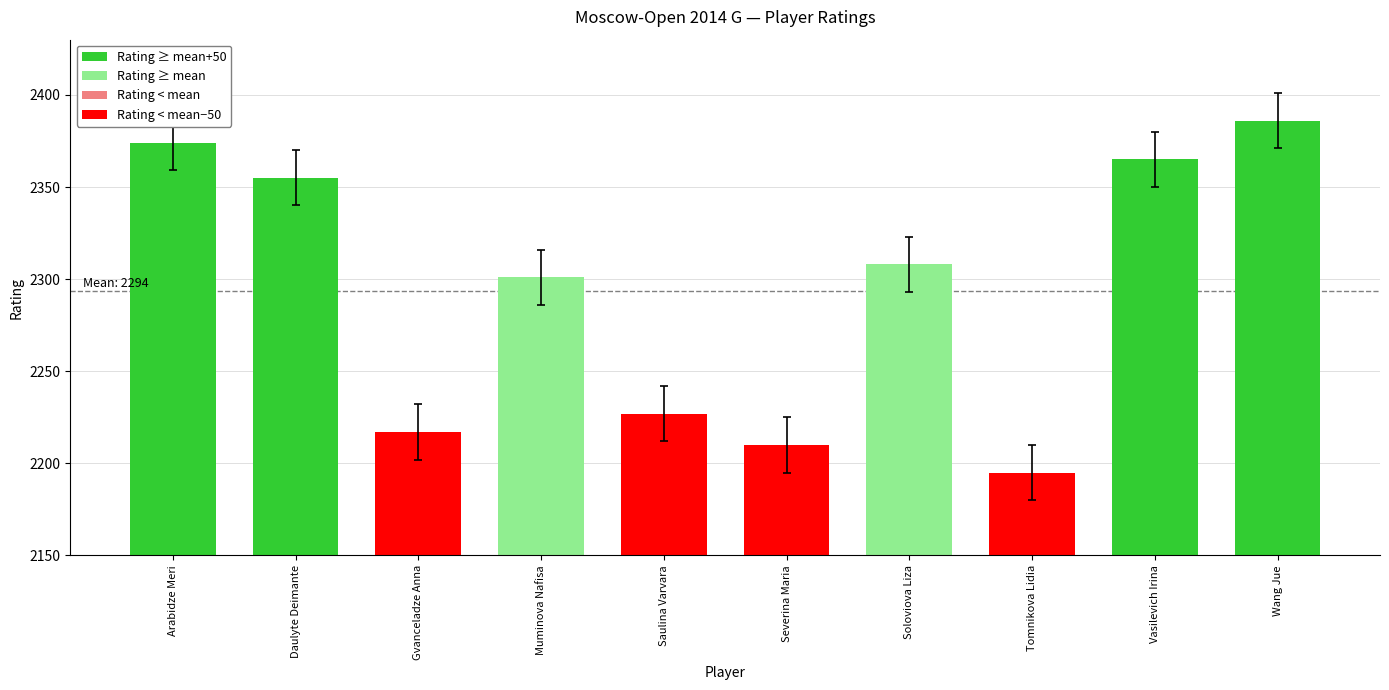

What is the difference between the second highest and second lowest values?

164